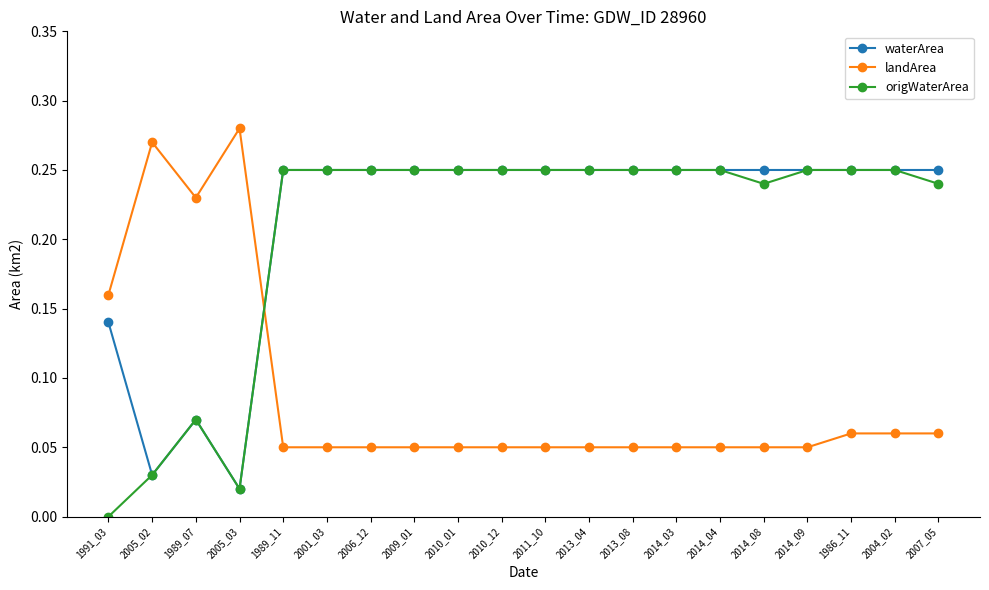

What is the total value across all series at 1989_07?

0.4